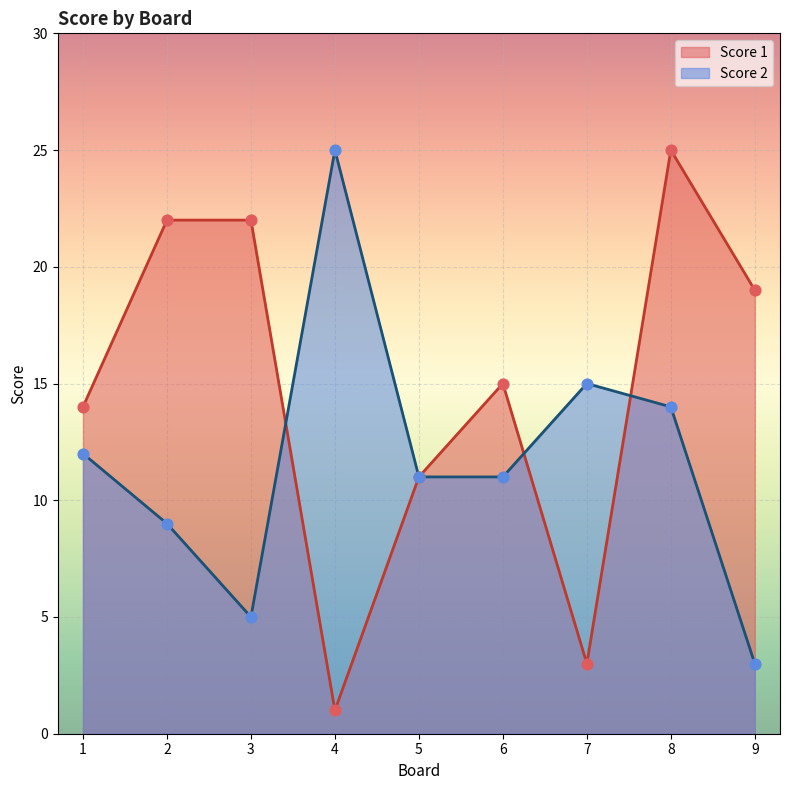

Which series has the largest total across all categories?

Score 1